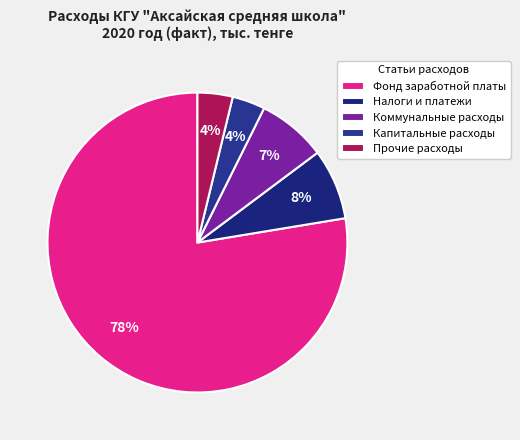

What is the change in value from Налоги и платежи to Прочие расходы?

-5443.3